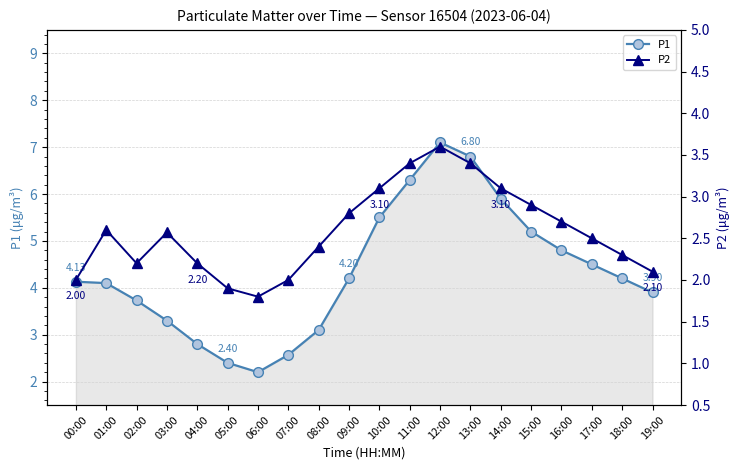

Reading right to left, what are all the values shown in this chart?

P1: 3.9	4.2	4.5	4.8	5.2	5.9	6.8	7.1	6.3	5.5	4.2	3.1	2.6	2.2	2.4	2.8	3.3	3.7	4.1	4.1
P2: 2.1	2.3	2.5	2.7	2.9	3.1	3.4	3.6	3.4	3.1	2.8	2.4	2.0	1.8	1.9	2.2	2.6	2.2	2.6	2.0